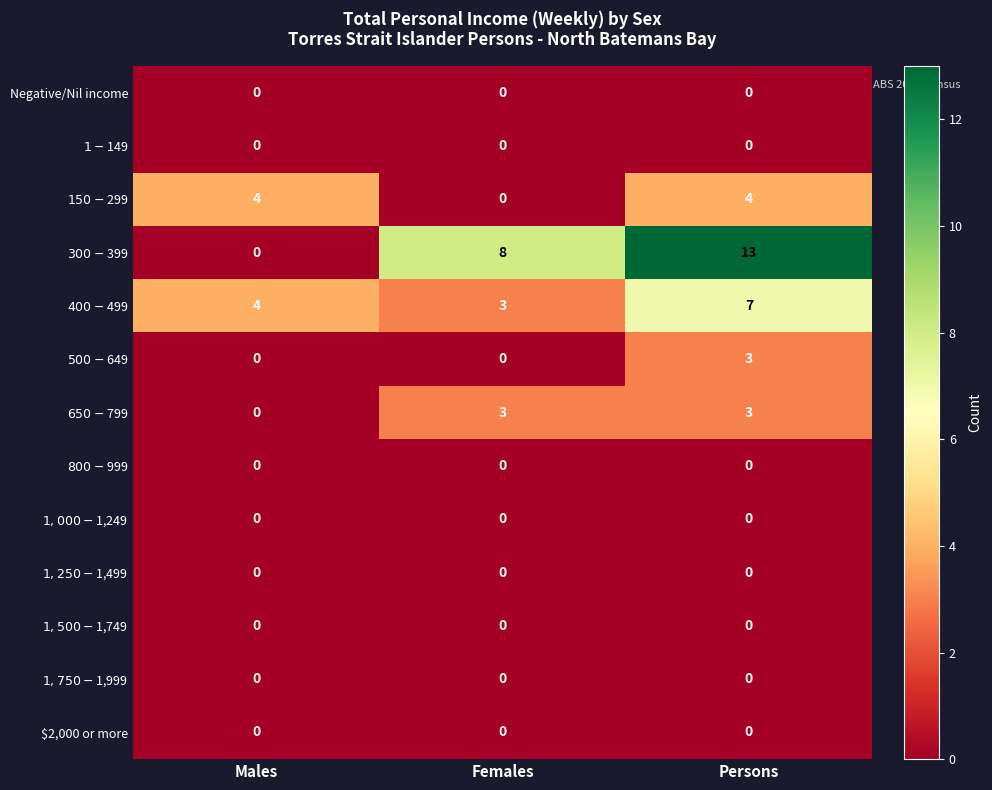

What is the maximum value shown in the chart?

13